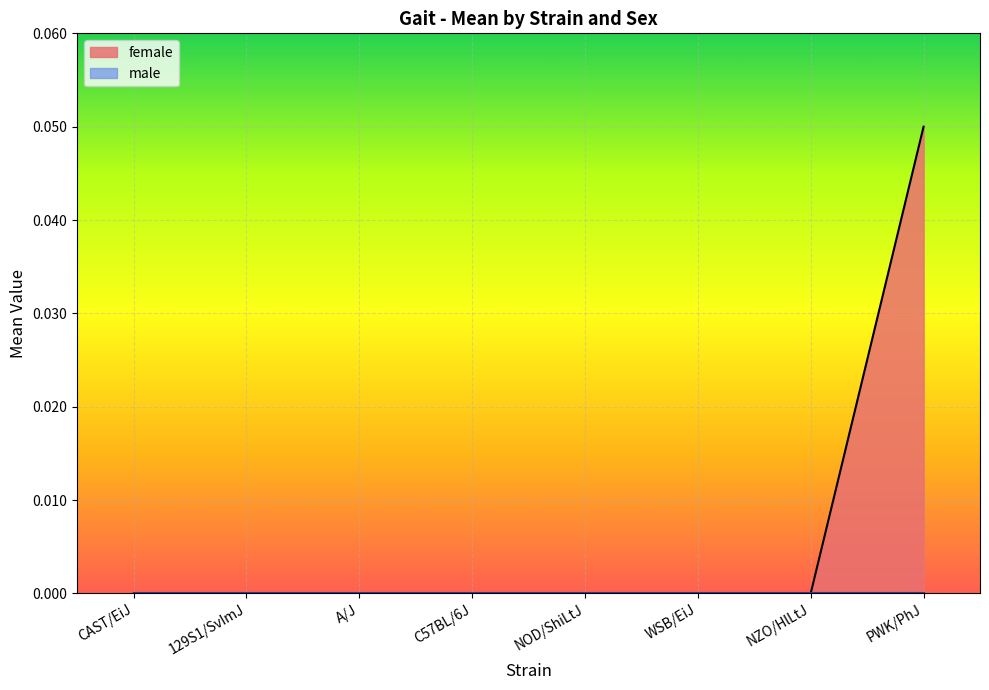

What is the sum of all values?

0.1